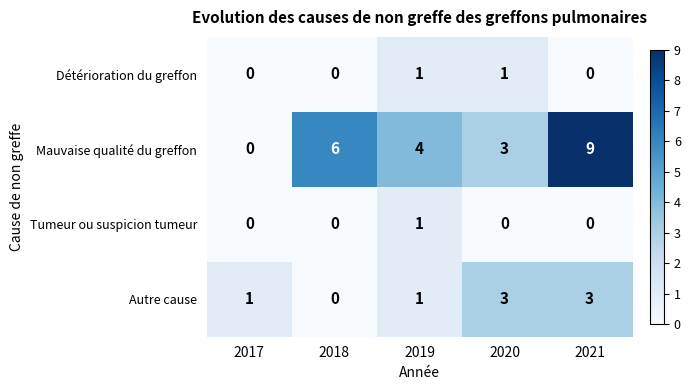

At which category does the chart reach its peak across all series?

2021